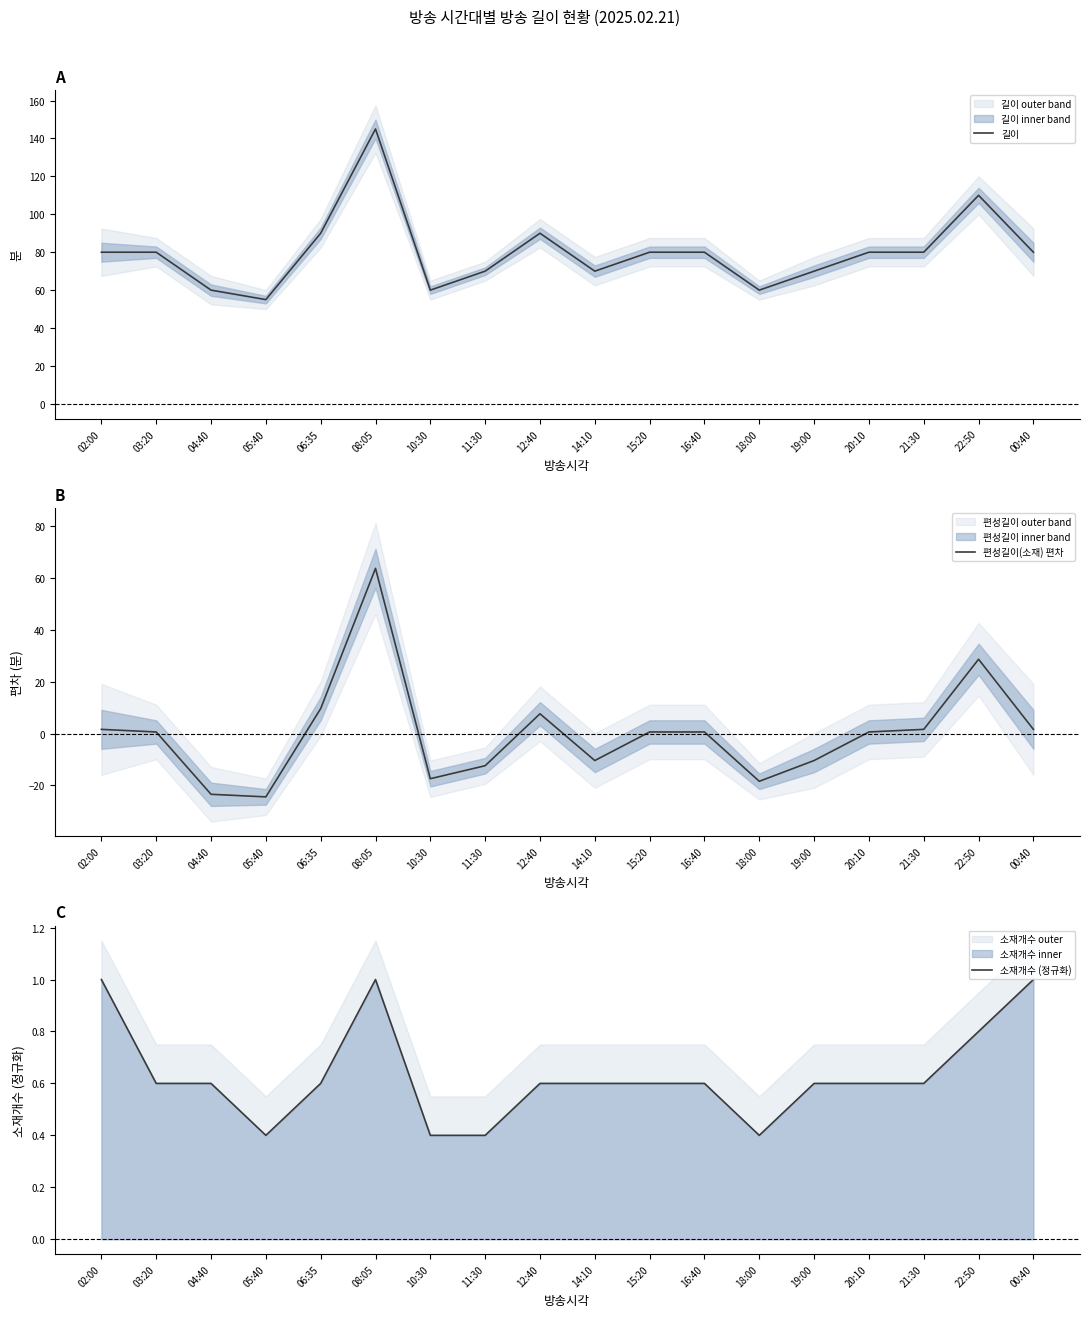

Is it true that 편성길이(소재) 편차 equals -17.4 at 10:30?

True